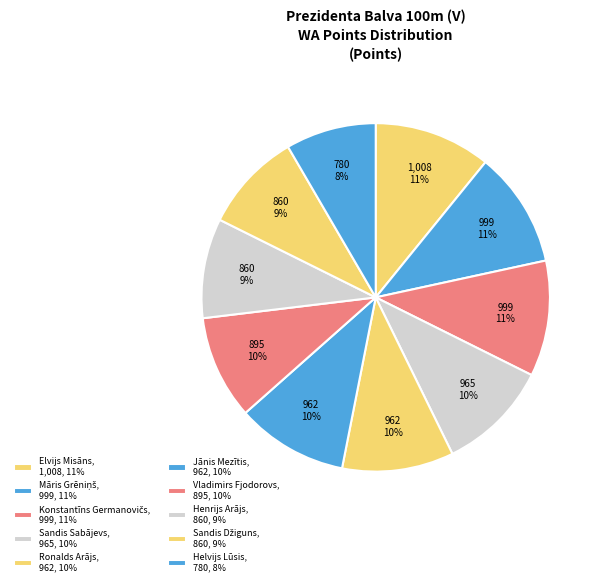

What is the smallest slice in the pie chart?

Helvijs Lūsis